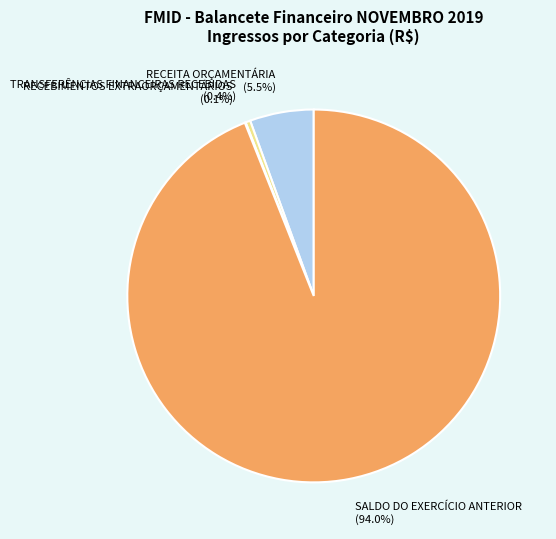

What portion of the pie excludes SALDO DO EXERCÍCIO ANTERIOR?

6.0%